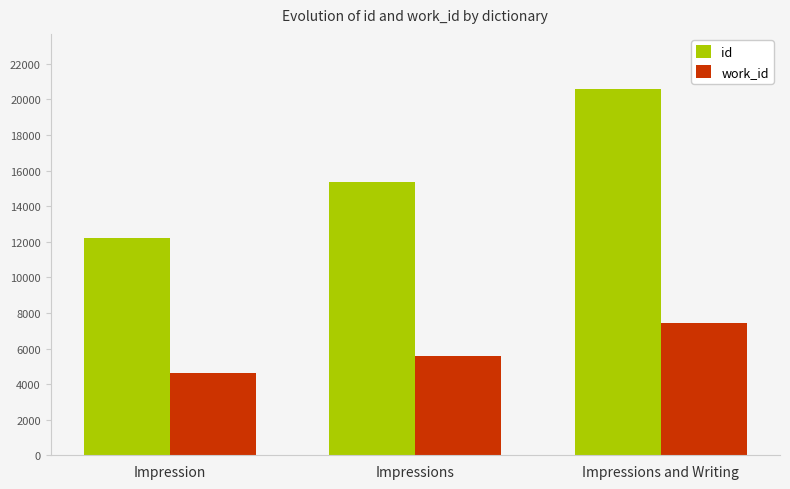

What is the spread (max minus min) of values at Impressions?

9786